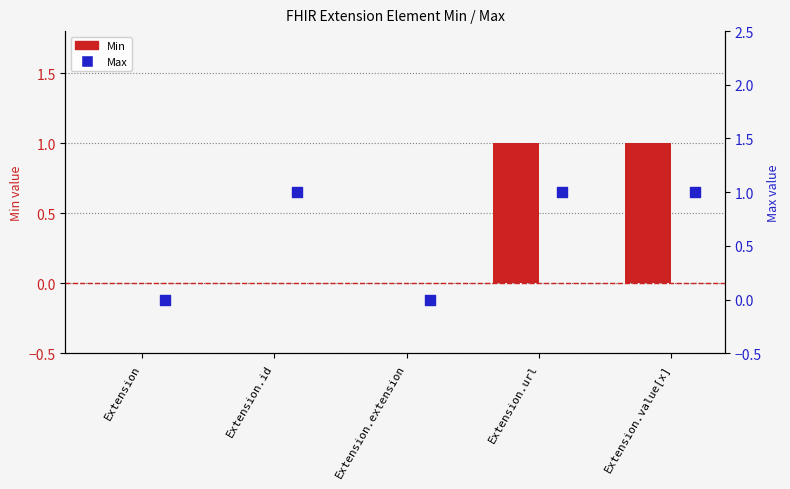

Which series has the widest spread of Y values?

Min